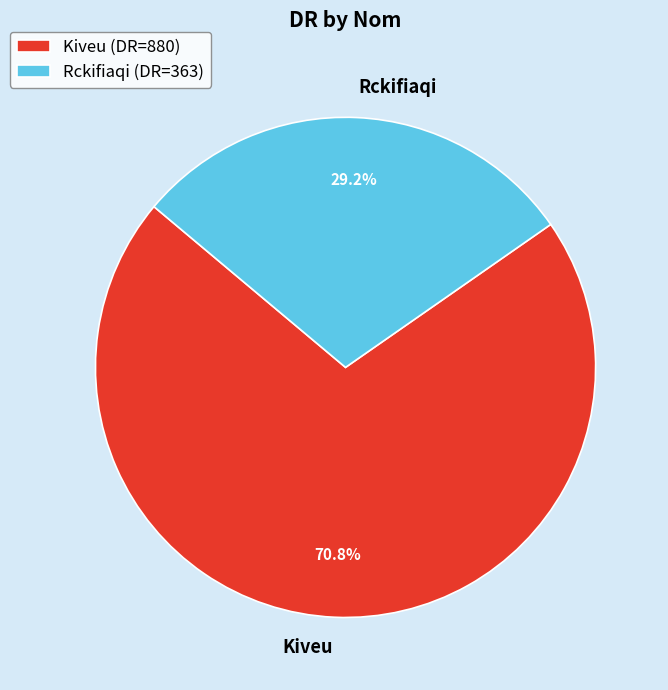

How many slices are in this pie chart?

2